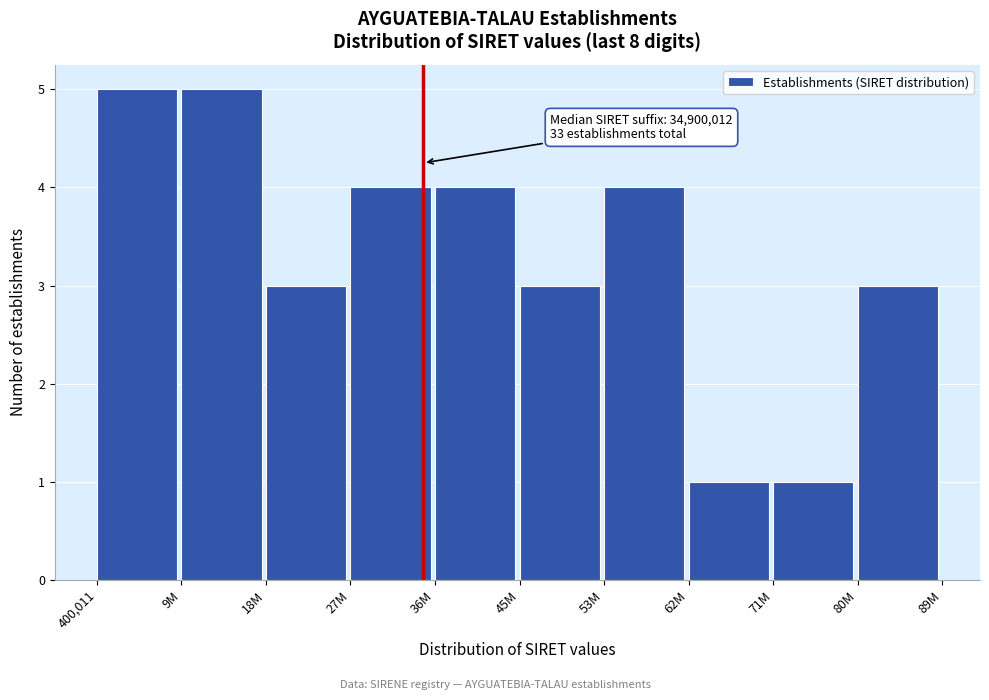

Reading right to left, extract all data points from this chart.

3	1	1	4	3	4	4	3	5	5